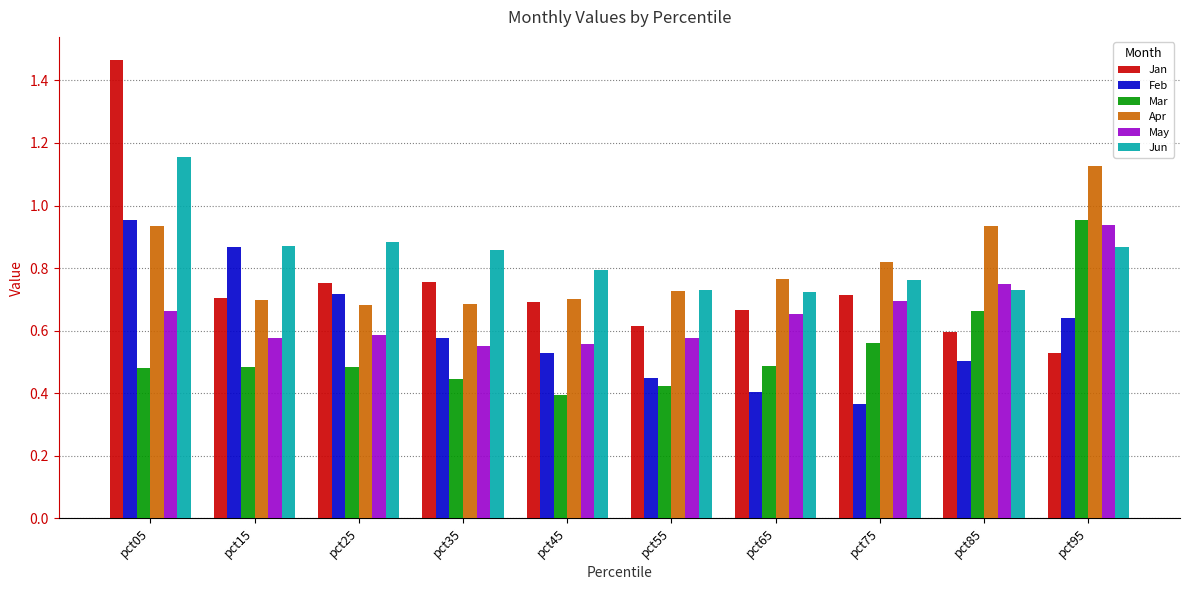

What is the sum of all Apr values?

8.1